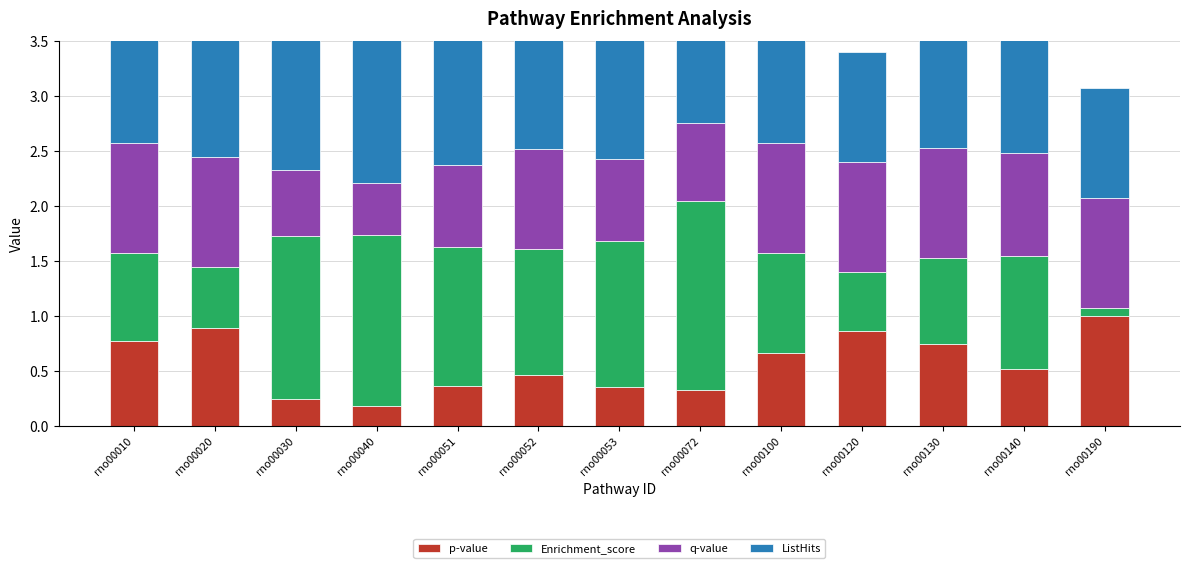

Read the Enrichment_score value at rno00120.

0.5